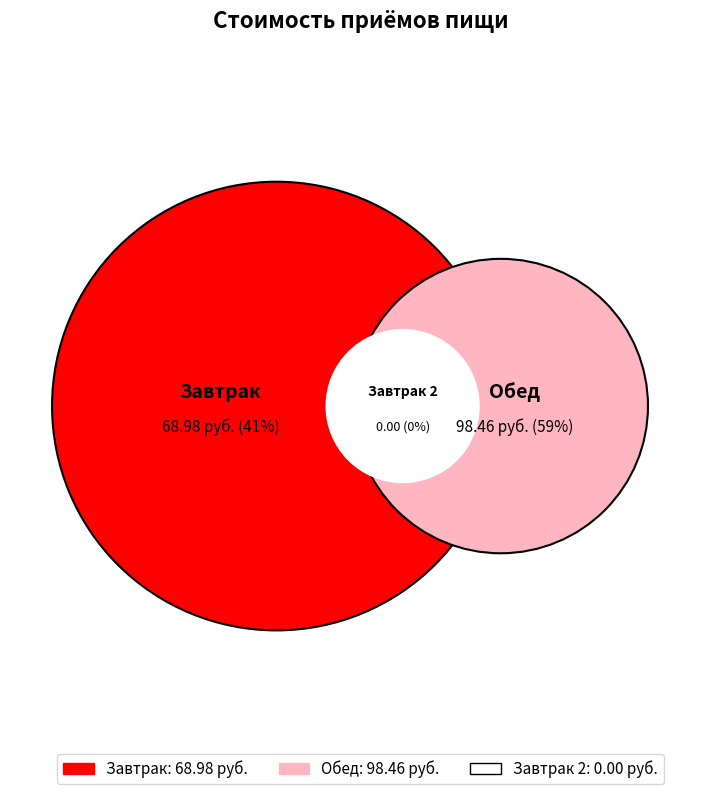

Count the number of slices in the pie.

3